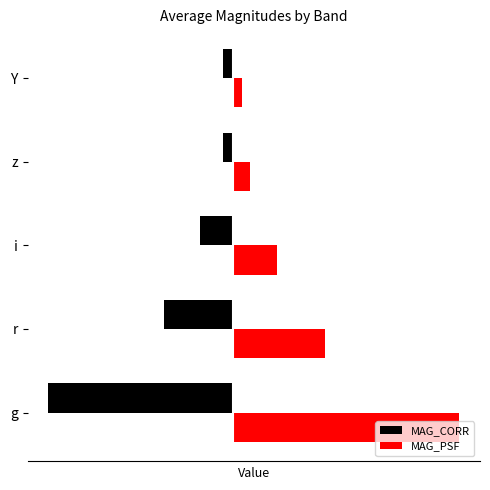

What is the sum of all MAG_PSF values?

2.0